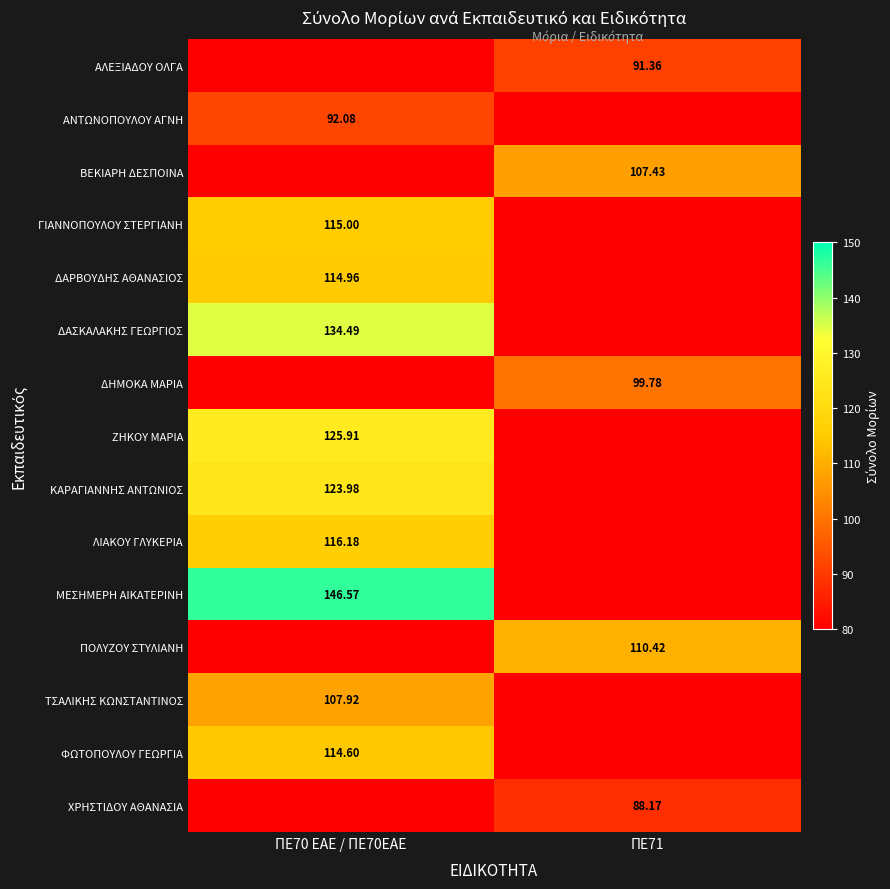

Is the value of ΛΙΑΚΟΥ ΓΛΥΚΕΡΙΑ at ΠΕ70 ΕΑΕ / ΠΕ70ΕΑΕ greater than the value of ΑΛΕΞΙΑΔΟΥ ΟΛΓΑ at ΠΕ71?

Yes